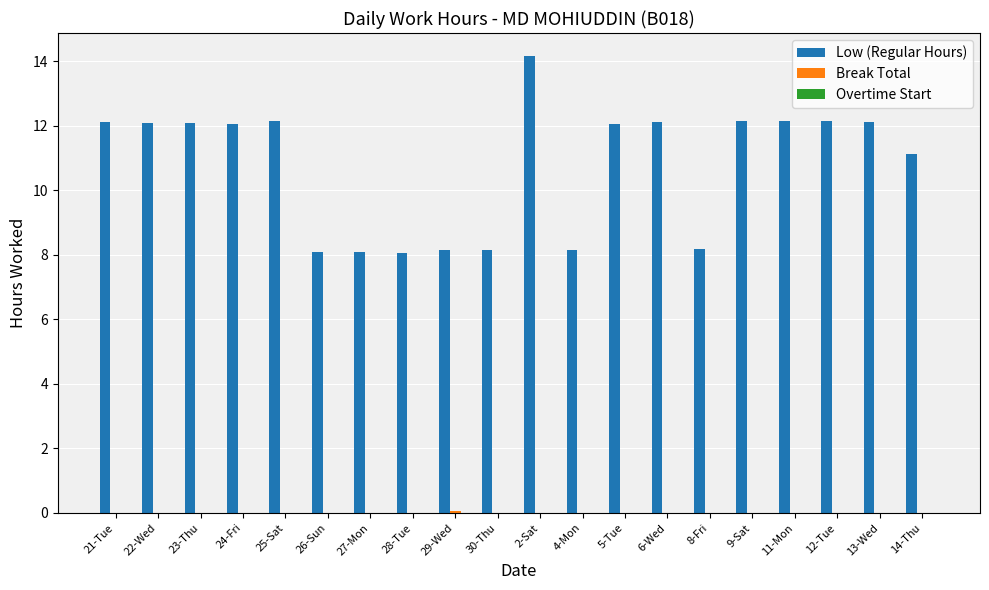

Between 22-Wed and 30-Thu, which series saw the biggest shift?

Low (Regular Hours)